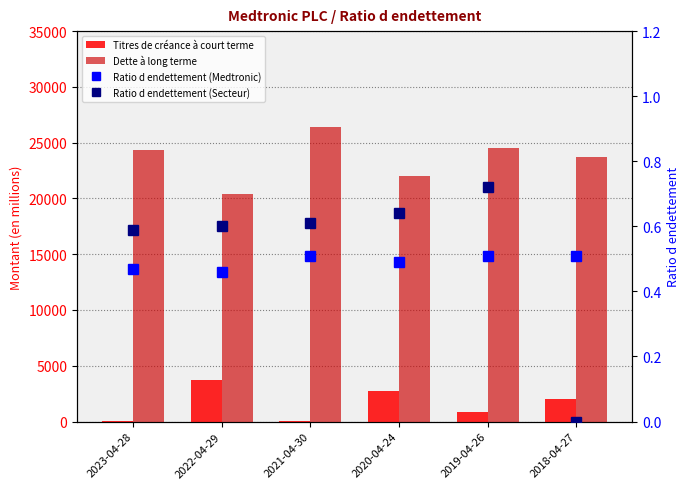

At which category is the sum across all series the highest?

2021-04-30